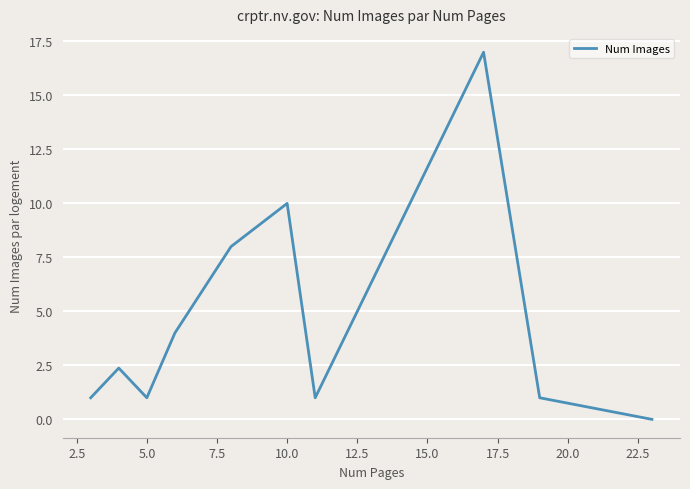

What is the difference between the maximum and minimum values?

17.0